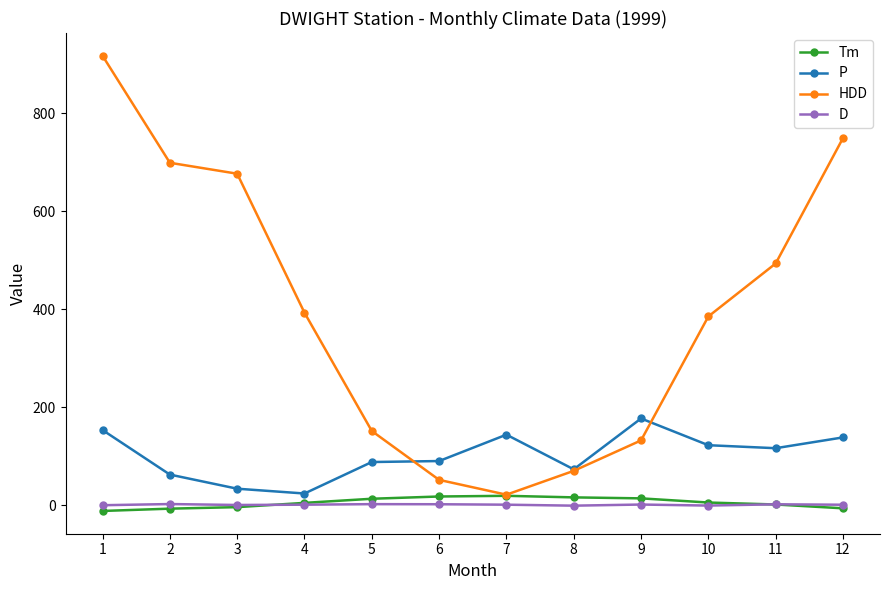

Between 5 and 8, which series saw the biggest shift?

HDD